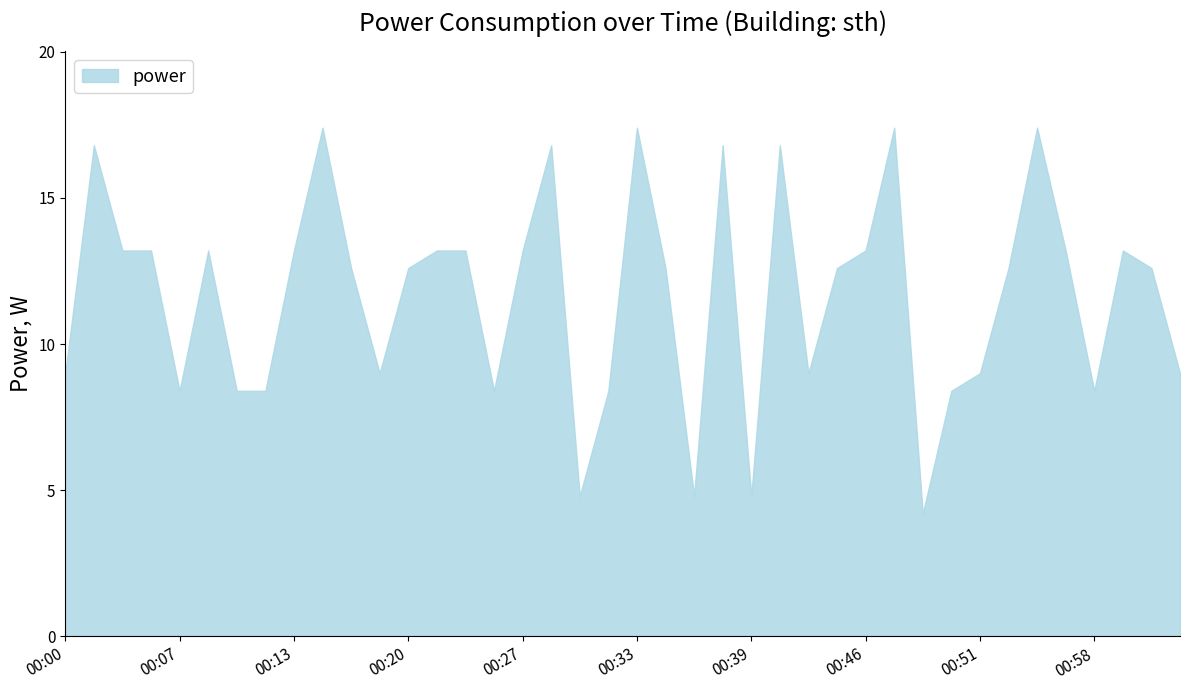

What is the maximum value shown in the chart?

17.4